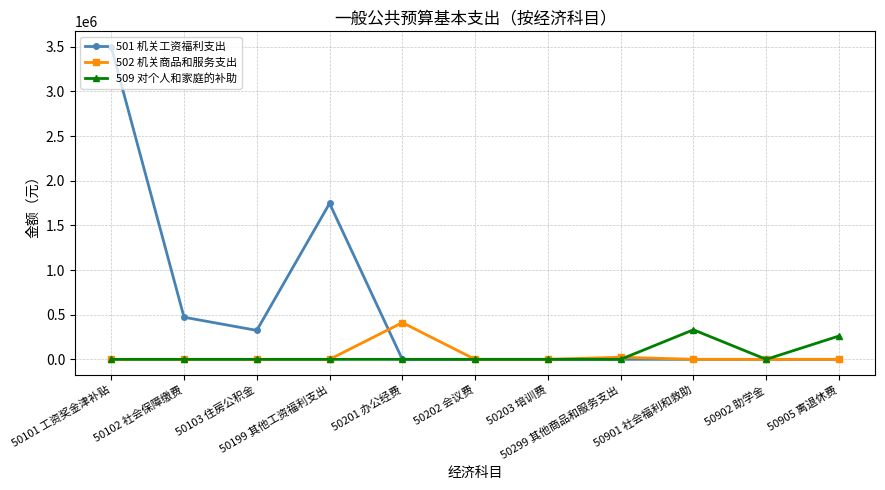

What is the greatest value displayed?

3497107